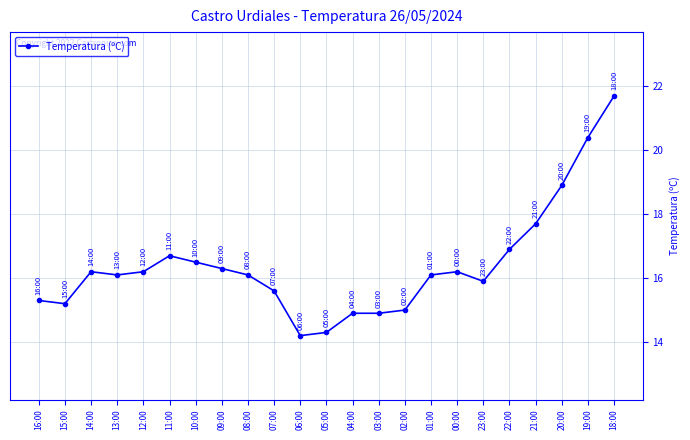

The value at 18:00 is 32.7. True or false?

False